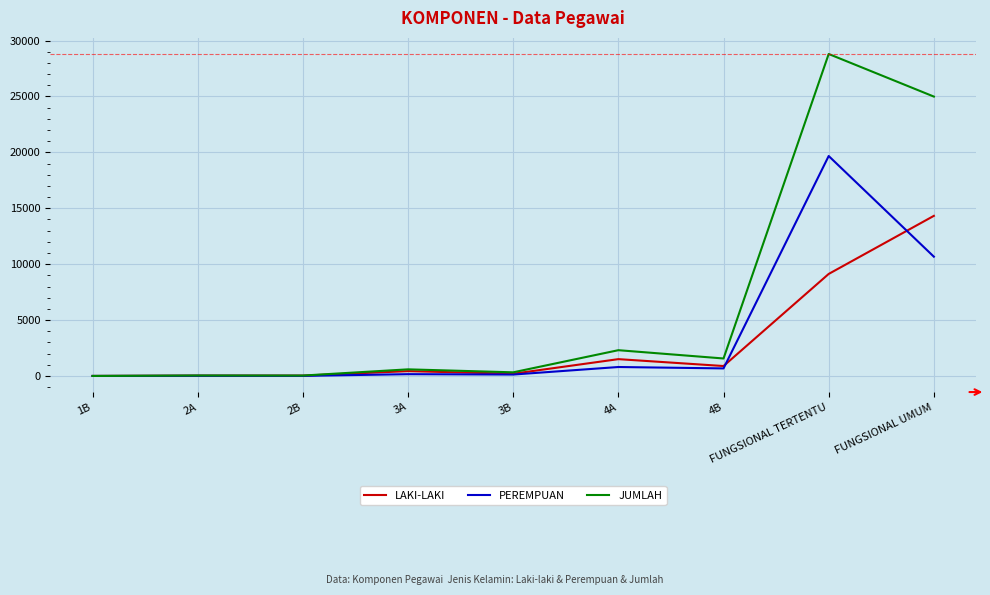

Which series changed the most between 1B and 4B?

JUMLAH